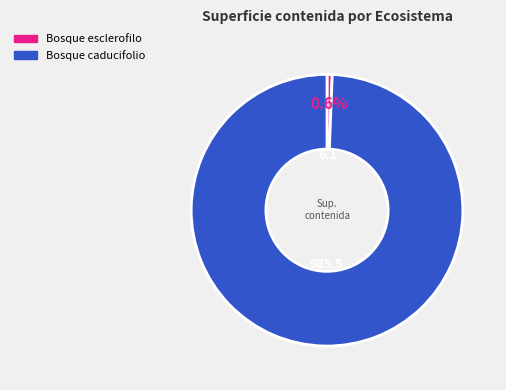

What is the total percentage of Bosque esclerofilo and Bosque caducifolio?

100.0%